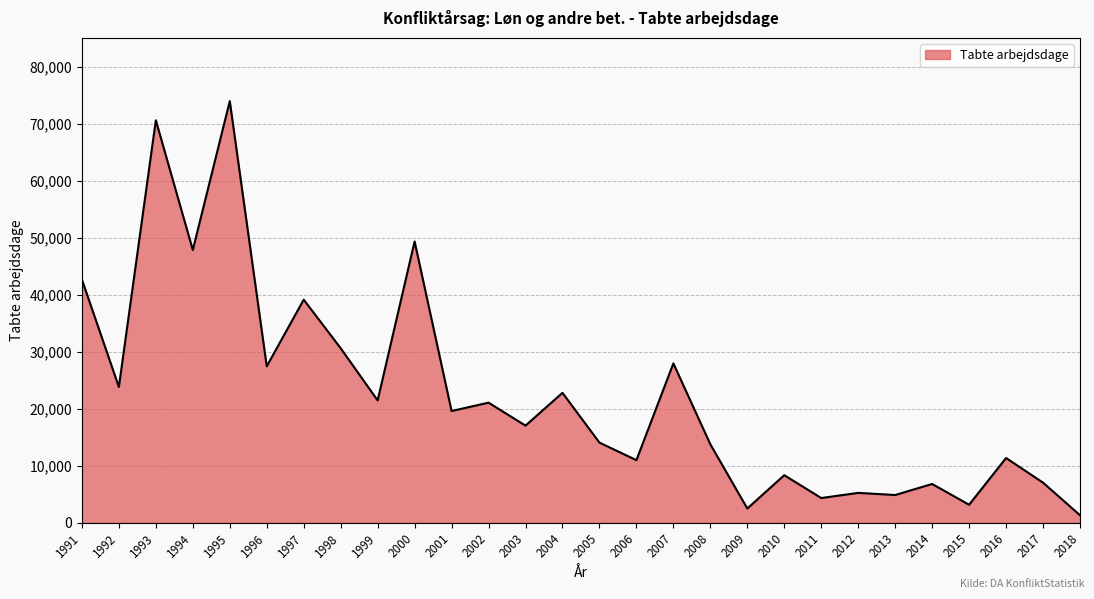

What is the greatest value displayed?

74028.0